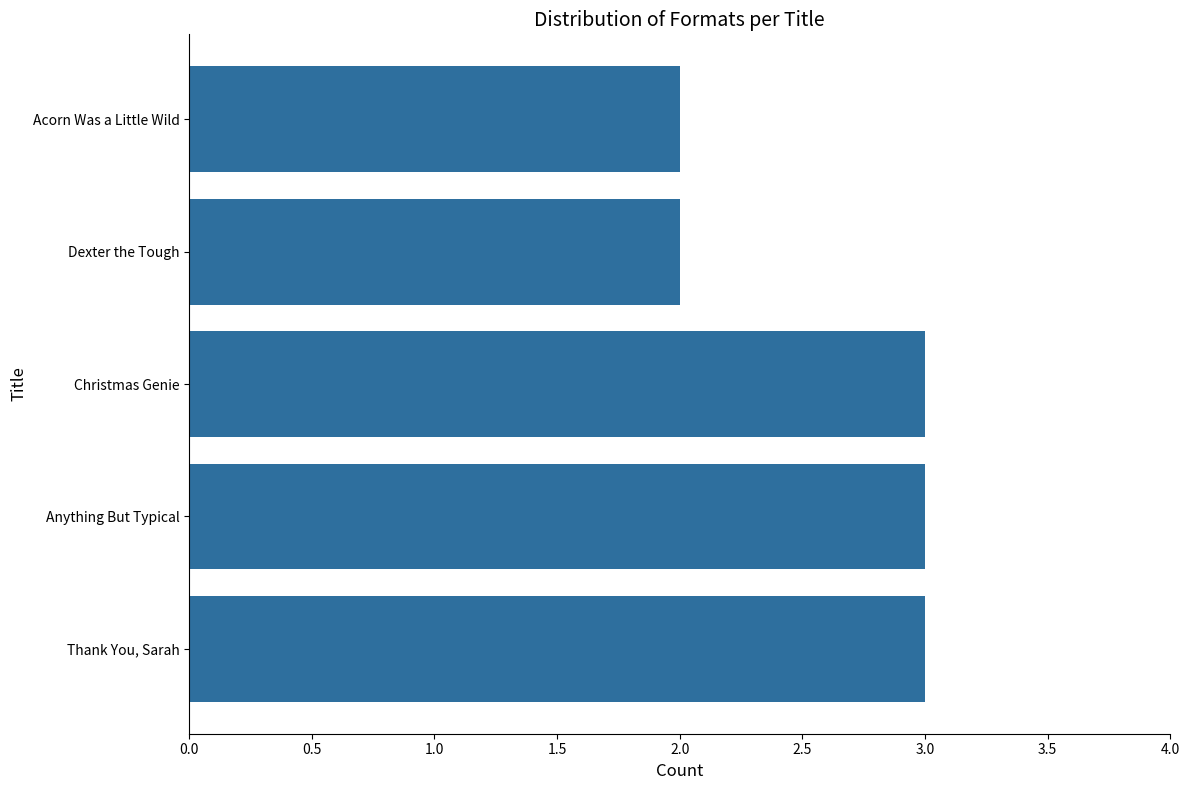

What is the ratio of the value at Christmas Genie to the value at Thank You, Sarah?

1.0